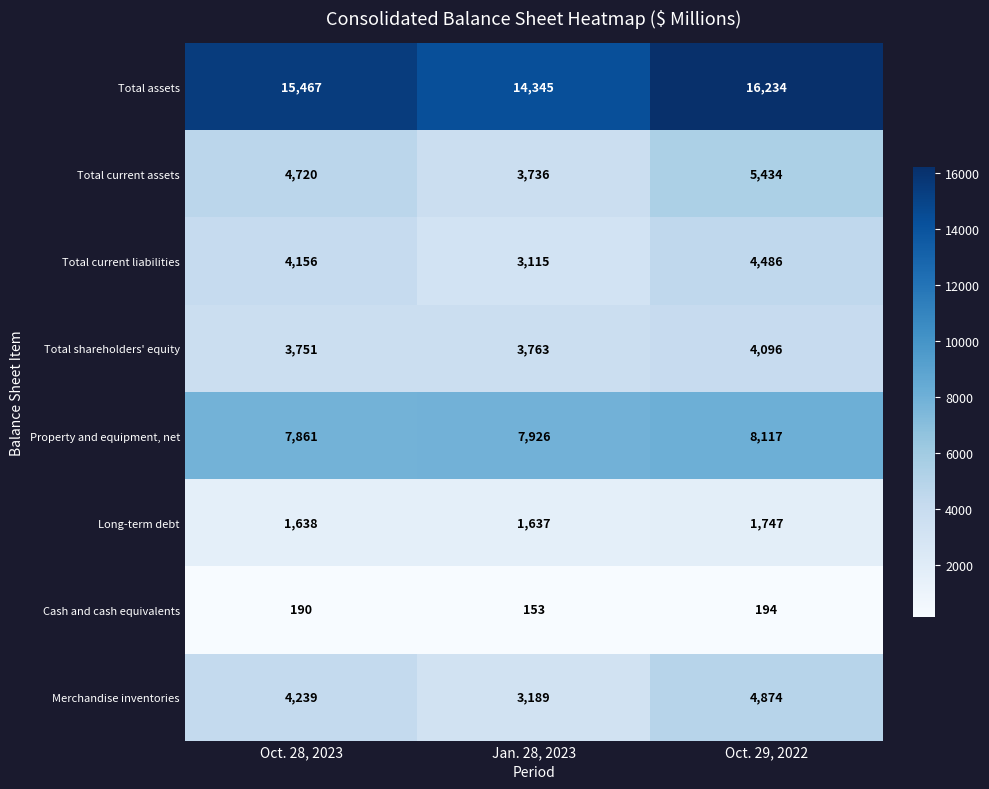

Reading left to right, transcribe all the data shown in this chart.

Total assets: Oct. 28, 2023=15467	Jan. 28, 2023=14345	Oct. 29, 2022=16234
Total current assets: Oct. 28, 2023=4720	Jan. 28, 2023=3736	Oct. 29, 2022=5434
Total current liabilities: Oct. 28, 2023=4156	Jan. 28, 2023=3115	Oct. 29, 2022=4486
Total shareholders' equity: Oct. 28, 2023=3751	Jan. 28, 2023=3763	Oct. 29, 2022=4096
Property and equipment, net: Oct. 28, 2023=7861	Jan. 28, 2023=7926	Oct. 29, 2022=8117
Long-term debt: Oct. 28, 2023=1638	Jan. 28, 2023=1637	Oct. 29, 2022=1747
Cash and cash equivalents: Oct. 28, 2023=190	Jan. 28, 2023=153	Oct. 29, 2022=194
Merchandise inventories: Oct. 28, 2023=4239	Jan. 28, 2023=3189	Oct. 29, 2022=4874